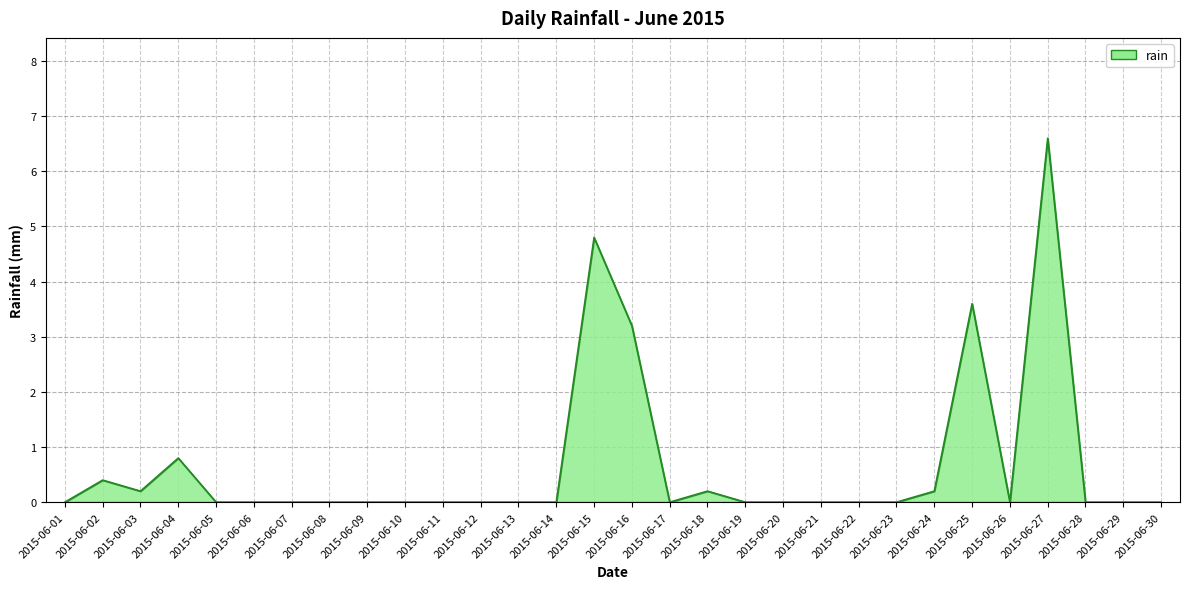

Is it true that the value at 2015-06-25 is 6.2?

False